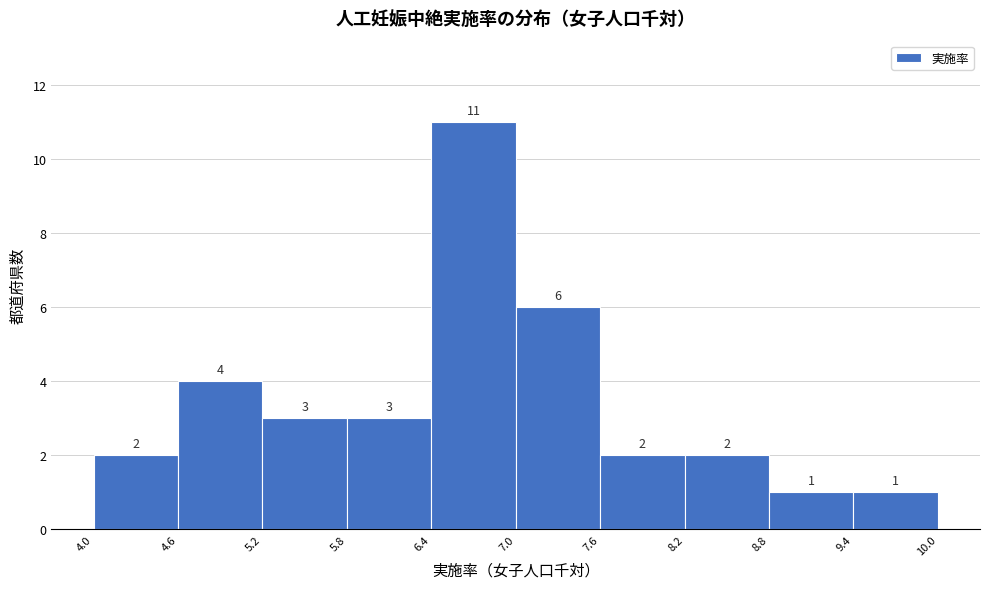

Reading left to right, list every bar in this chart as the range it spans on the x-axis followed by its height.

4.0 to 4.6: 2
4.6 to 5.2: 4
5.2 to 5.8: 3
5.8 to 6.4: 3
6.4 to 7.0: 11
7.0 to 7.6: 6
7.6 to 8.2: 2
8.2 to 8.8: 2
8.8 to 9.4: 1
9.4 to 10.0: 1